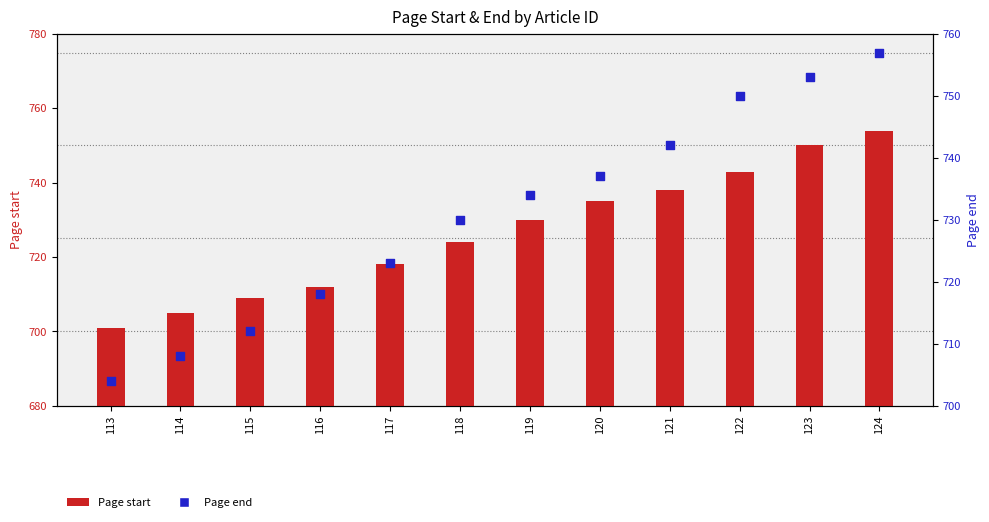

At how many categories does at least one series exceed 216?

12